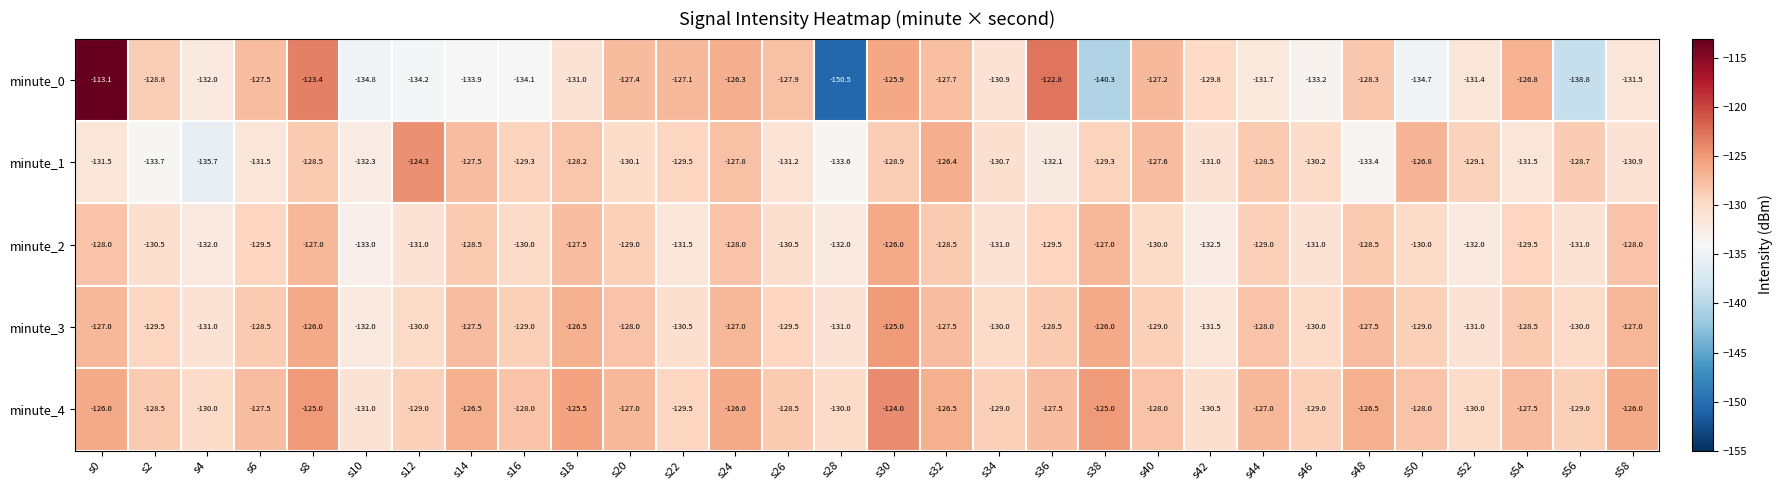

What is the greatest value displayed?

-113.1